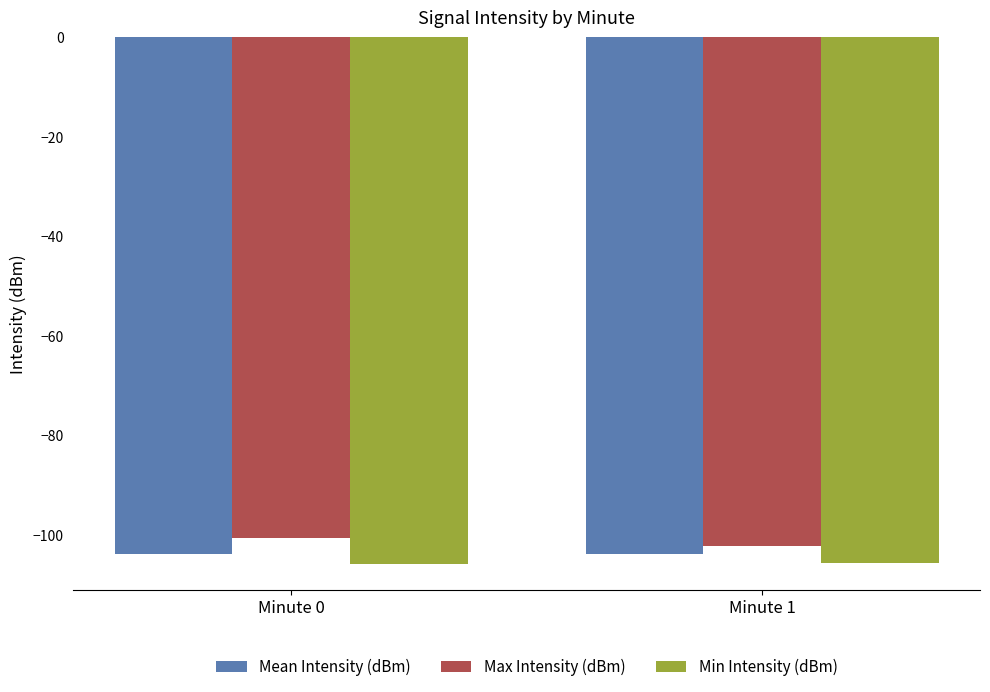

Which category has the lowest value in the Min Intensity (dBm) series?

Minute 0